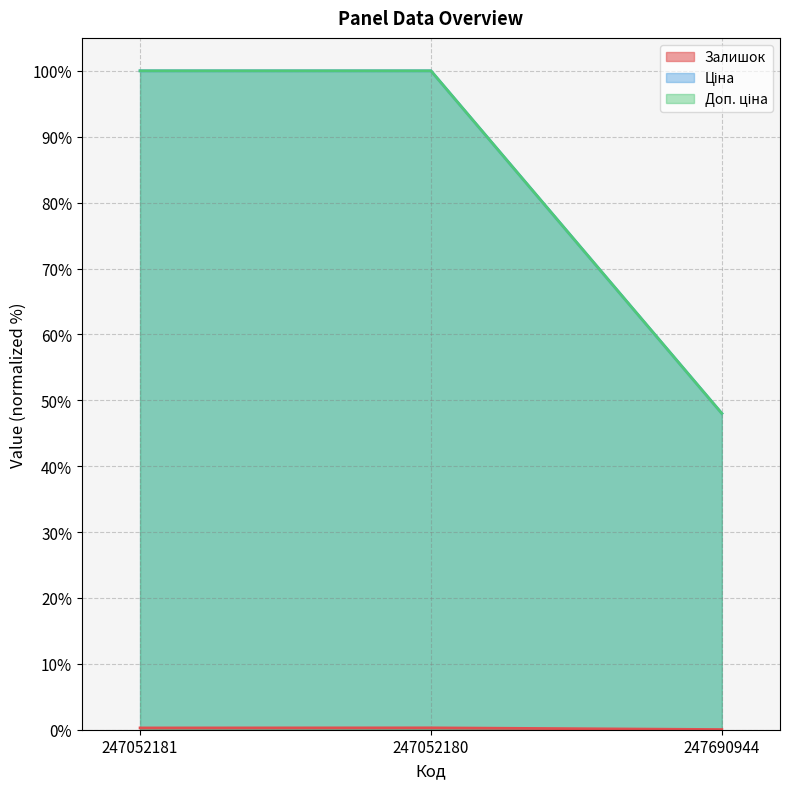

Is the value of Доп. ціна at 247052180 greater than the value of Ціна at 247690944?

Yes